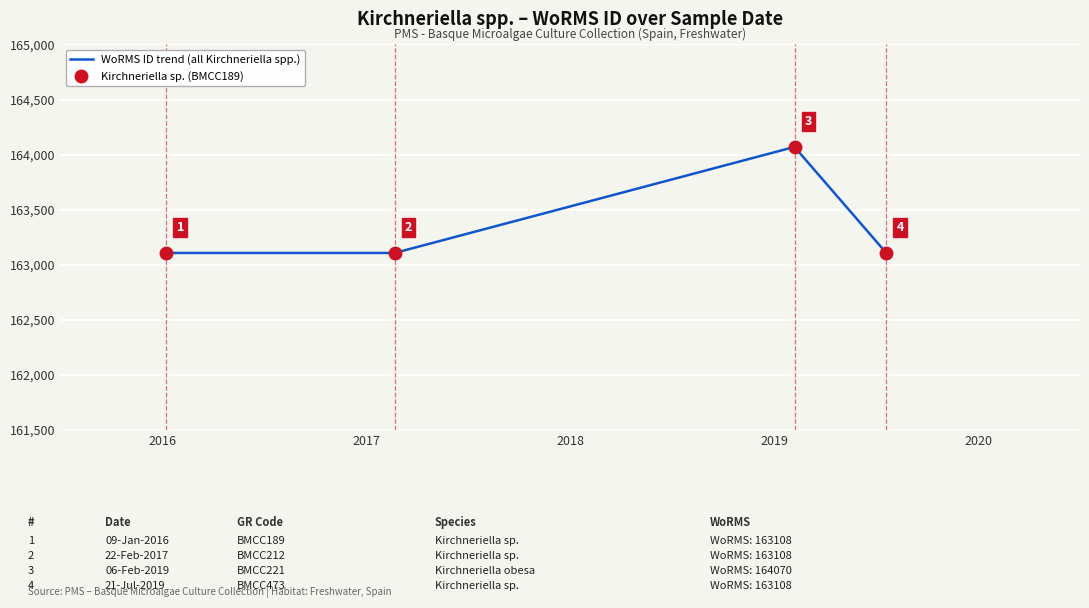

How many interior local peaks does the WoRMS ID trend (all Kirchneriella spp.) series have?

1